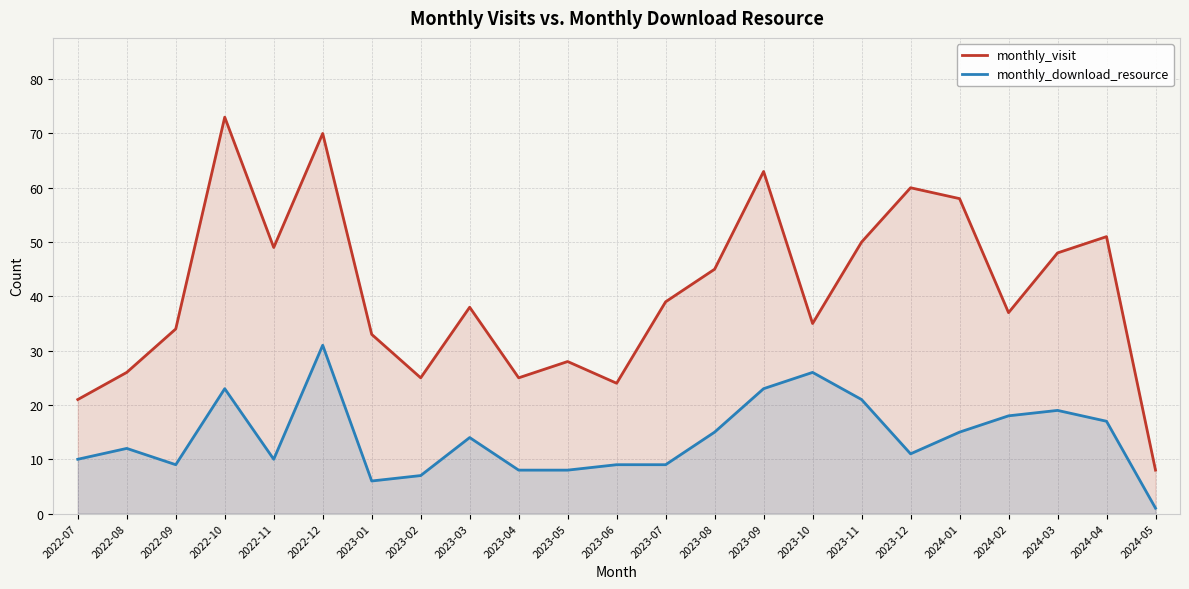

Rank the series by their average value, from lowest to highest.

monthly_download_resource, monthly_visit